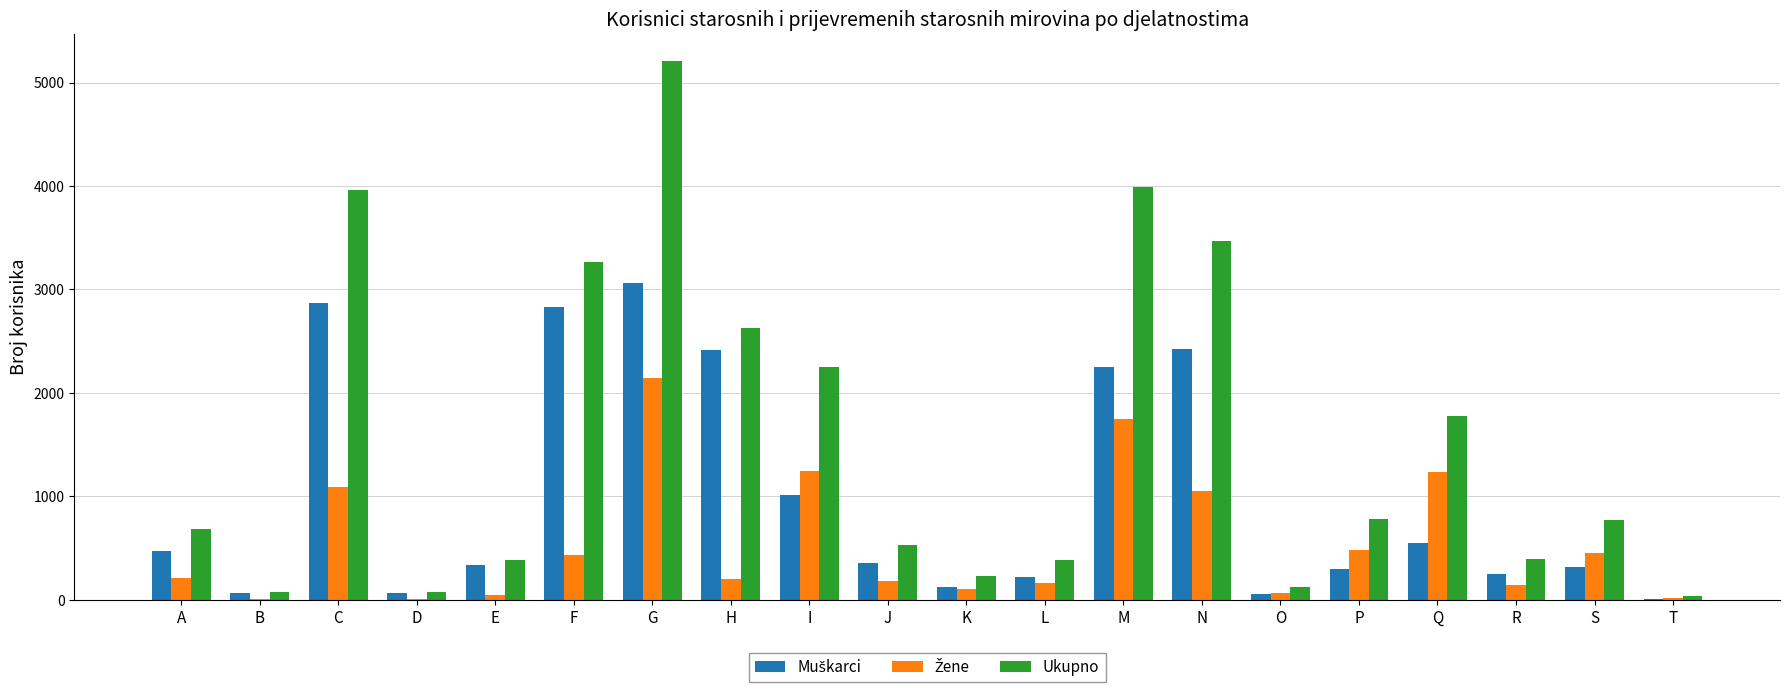

True or false: Ukupno has a value of 3267 at F.

True